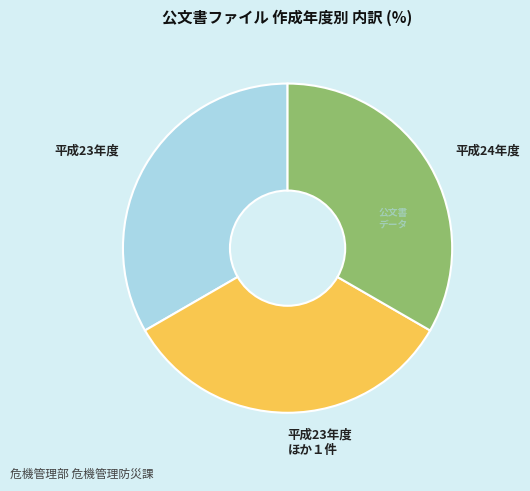

How many slices are in this pie chart?

3